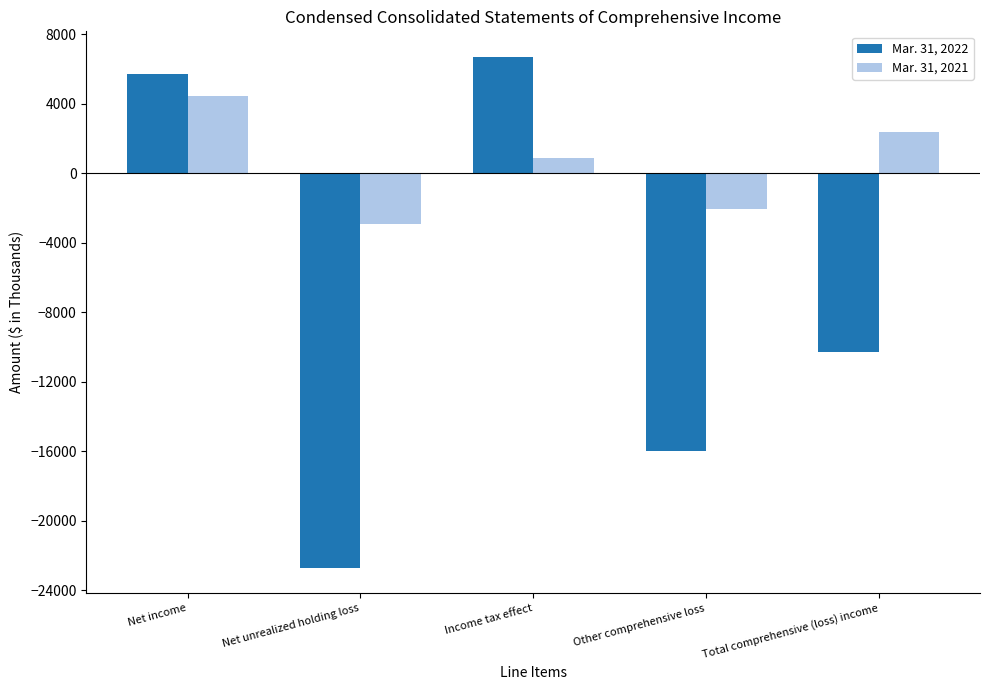

What is the label of the 1st bar from the left?

Net income